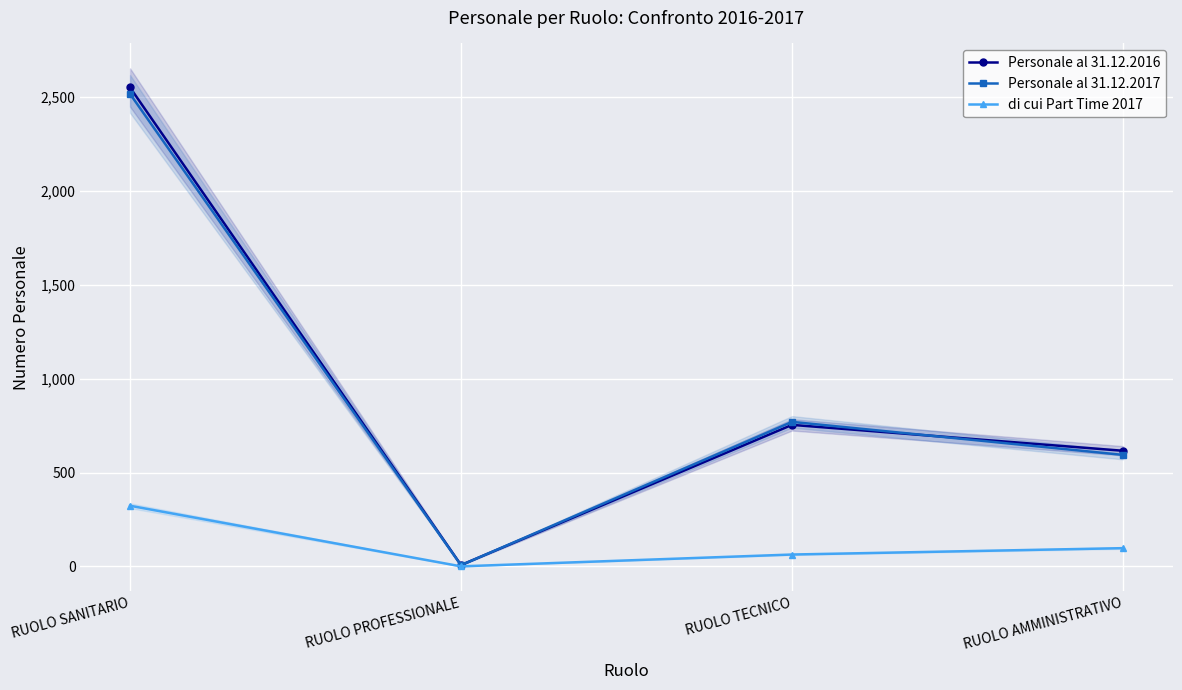

The value of di cui Part Time 2017 at RUOLO AMMINISTRATIVO is 97. True or false?

True